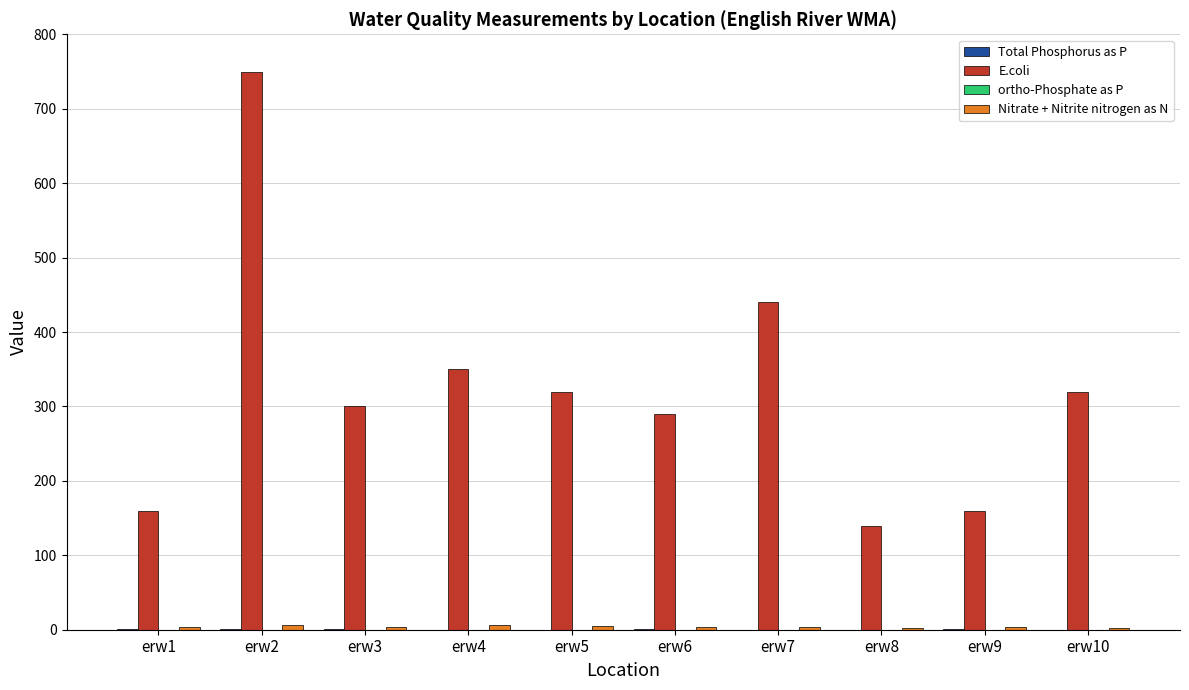

Which series changed the most between erw2 and erw10?

E.coli